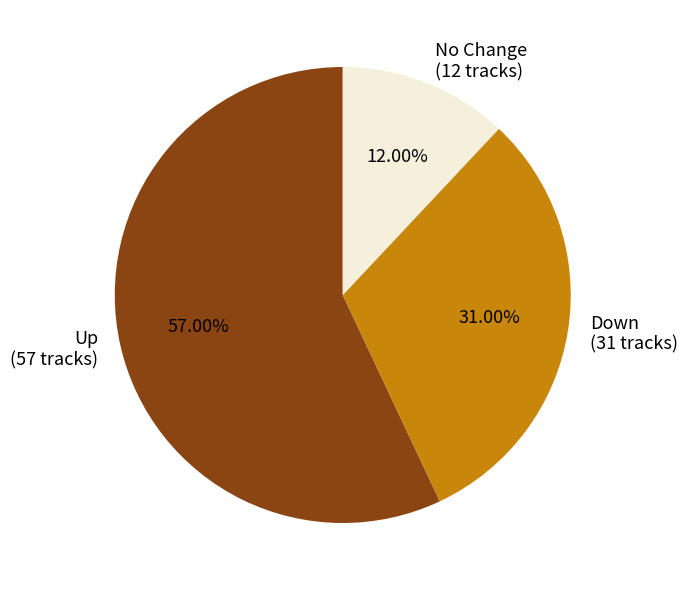

Approximately how many times larger is the value at No Change (12 tracks) compared to Down (31 tracks)?

0.4